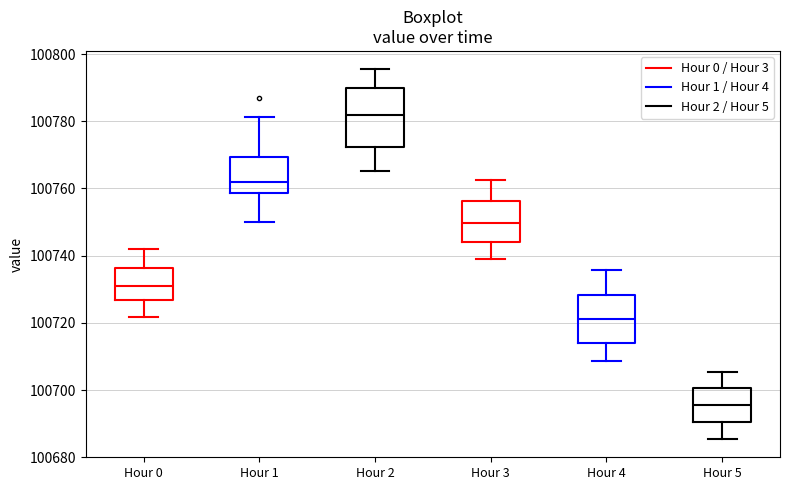

Reading left to right, read every box against the y-axis: the position of its median line, the range the box covers, and the ends of its whiskers. The values are not printed on the chart, so give them approximately, as read against the axis.

Hour 0: median 100732, box 100726 to 100736, whiskers 100722 to 100742
Hour 1: median 100762, box 100758 to 100770, whiskers 100750 to 100782
Hour 2: median 100782, box 100772 to 100790, whiskers 100766 to 100796
Hour 3: median 100750, box 100744 to 100756, whiskers 100738 to 100762
Hour 4: median 100722, box 100714 to 100728, whiskers 100708 to 100736
Hour 5: median 100696, box 100690 to 100700, whiskers 100686 to 100706